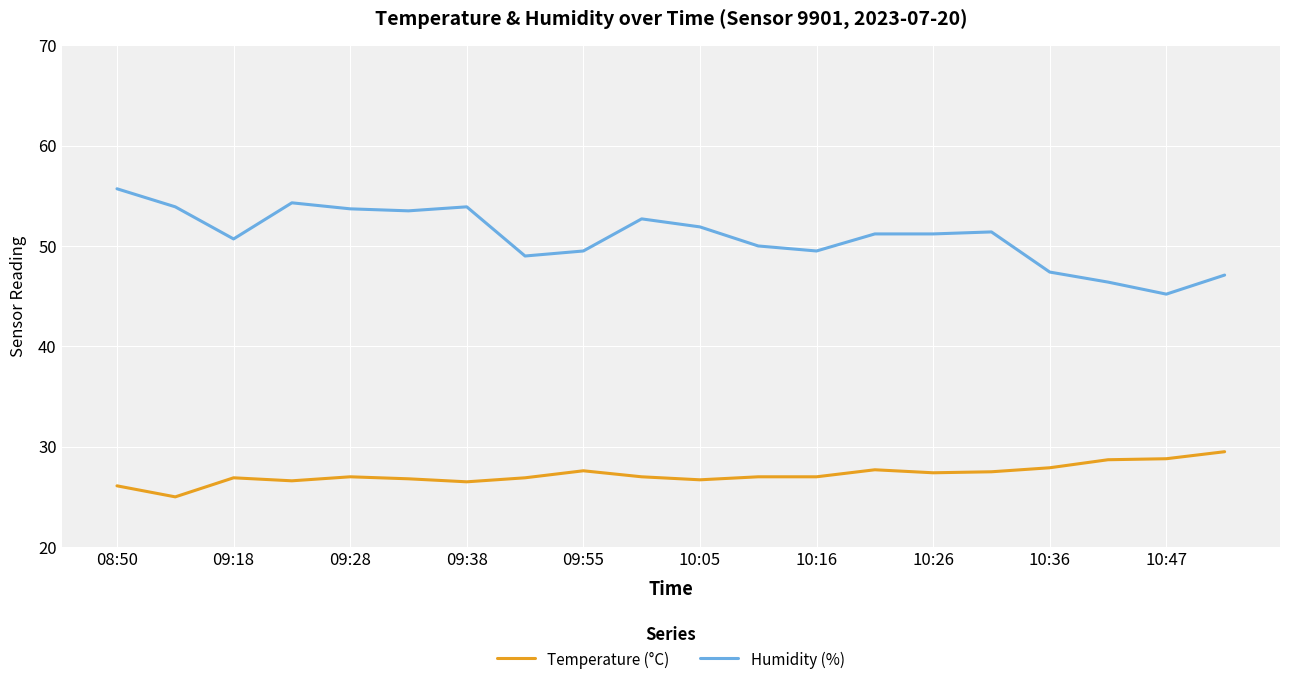

What is the difference between the maximum and minimum values in the Temperature (°C) series?

4.5